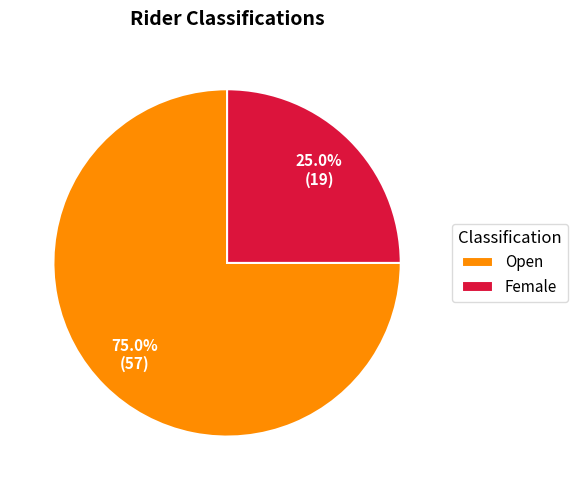

To the nearest percent, what is the average slice percentage?

50%